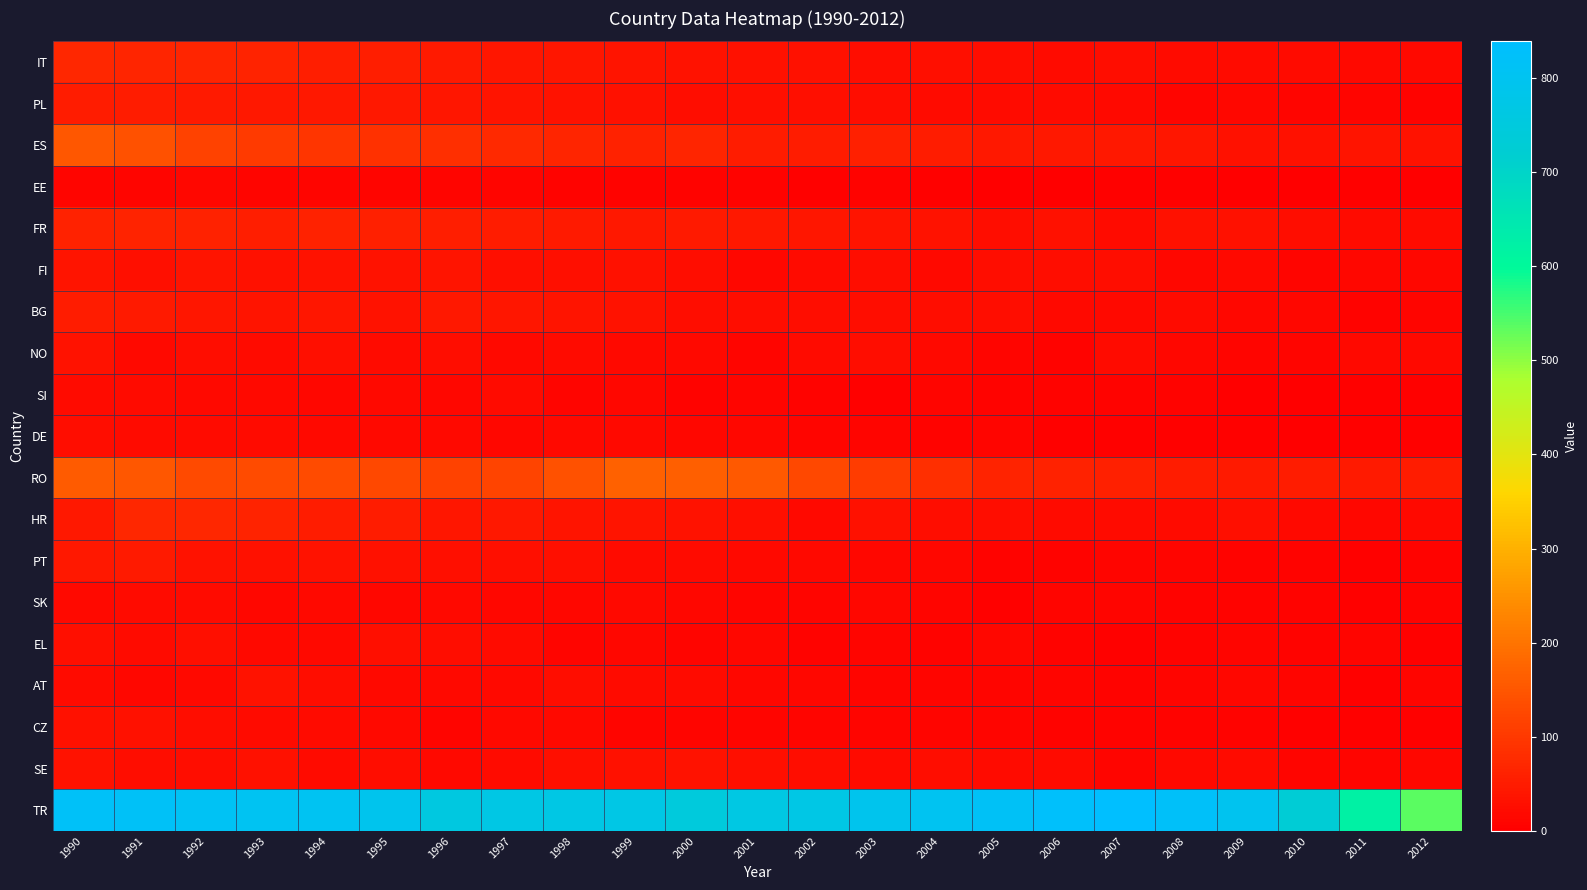

Reading right to left, list all the values displayed in this chart.

IT: 2012=17	2011=18	2010=20	2009=20	2008=22	2007=26	2006=20	2005=24	2004=28	2003=25	2002=32	2001=30	2000=36	1999=37	1998=41	1997=40	1996=46	1995=55	1994=54	1993=63	1992=66	1991=66	1990=71
PL: 2012=9	2011=12	2010=12	2009=15	2008=13	2007=19	2006=21	2005=20	2004=20	2003=26	2002=29	2001=27	2000=26	1999=32	1998=35	1997=39	1996=41	1995=44	1994=44	1993=43	1992=47	1991=52	1990=51
ES: 2012=34	2011=38	2010=32	2009=32	2008=40	2007=43	2006=43	2005=43	2004=51	2003=57	2002=52	2001=51	2000=66	1999=61	1998=68	1997=74	1996=83	1995=86	1994=93	1993=104	1992=116	1991=142	1990=153
EE: 2012=1	2011=4	2010=2	2009=1	2008=4	2007=4	2006=3	2005=3	2004=4	2003=8	2002=4	2001=8	2000=7	1999=7	1998=7	1997=10	1996=11	1995=11	1994=12	1993=12	1992=14	1991=10	1990=13
FR: 2012=21	2011=22	2010=25	2009=32	2008=32	2007=20	2006=32	2005=26	2004=36	2003=37	2002=42	2001=44	2000=49	1999=45	1998=46	1997=52	1996=54	1995=57	1994=61	1993=55	1992=62	1991=63	1990=62
FI: 2012=15	2011=15	2010=13	2009=18	2008=15	2007=24	2006=23	2005=26	2004=19	2003=26	2002=20	2001=16	2000=24	1999=32	1998=28	1997=27	1996=37	1995=33	1994=35	1993=30	1992=39	1991=29	1990=38
BG: 2012=11	2011=9	2010=15	2009=16	2008=20	2007=17	2006=17	2005=23	2004=26	2003=25	2002=23	2001=23	2000=24	1999=34	1998=39	1997=41	1996=44	1995=33	1994=40	1993=37	1992=42	1991=47	1990=51
NO: 2012=17	2011=19	2010=11	2009=12	2008=14	2007=21	2006=7	2005=13	2004=18	2003=26	2002=22	2001=11	2000=18	1999=19	1998=22	1997=17	1996=24	1995=21	1994=28	1993=22	1992=26	1991=18	1990=33
SI: 2012=5	2011=5	2010=3	2009=3	2008=7	2007=8	2006=7	2005=8	2004=11	2003=6	2002=9	2001=10	2000=9	1999=15	1998=13	1997=21	1996=16	1995=18	1994=16	1993=18	1992=18	1991=21	1990=20
DE: 2012=4	2011=6	2010=3	2009=6	2008=5	2007=5	2006=5	2005=10	2004=7	2003=12	2002=13	2001=16	2000=15	1999=17	1998=17	1997=15	1996=17	1995=18	1994=19	1993=22	1992=20	1991=22	1990=23
RO: 2012=51	2011=46	2010=50	2009=47	2008=52	2007=56	2006=62	2005=63	2004=82	2003=107	2002=126	2001=157	2000=164	1999=169	1998=144	1997=119	1996=117	1995=127	1994=132	1993=132	1992=131	1991=154	1990=158
HR: 2012=17	2011=16	2010=18	2009=28	2008=20	2007=20	2006=20	2005=23	2004=23	2003=31	2002=18	2001=28	2000=34	1999=37	1998=38	1997=44	1996=40	1995=51	1994=50	1993=63	1992=69	1991=70	1990=45
PT: 2012=9	2011=5	2010=9	2009=9	2008=10	2007=10	2006=8	2005=9	2004=14	2003=16	2002=18	2001=18	2000=21	1999=21	1998=28	1997=27	1996=28	1995=30	1994=34	1993=32	1992=36	1991=49	1990=43
SK: 2012=7	2011=5	2010=7	2009=9	2008=8	2007=11	2006=11	2005=6	2004=11	2003=15	2002=12	2001=13	2000=14	1999=18	1998=15	1997=14	1996=17	1995=16	1994=18	1993=16	1992=20	1991=22	1990=19
EL: 2012=4	2011=11	2010=9	2009=10	2008=7	2007=6	2006=8	2005=14	2004=8	2003=13	2002=7	2001=16	2000=13	1999=14	1998=13	1997=21	1996=24	1995=27	1994=19	1993=19	1992=27	1991=21	1990=28
AT: 2012=13	2011=6	2010=12	2009=14	2008=13	2007=9	2006=10	2005=12	2004=12	2003=13	2002=16	2001=14	2000=20	1999=20	1998=24	1997=19	1996=18	1995=18	1994=24	1993=33	1992=17	1991=16	1990=20
CZ: 2012=5	2011=4	2010=6	2009=7	2008=7	2007=8	2006=7	2005=12	2004=10	2003=11	2002=10	2001=13	2000=13	1999=13	1998=17	1997=18	1996=12	1995=18	1994=21	1993=21	1992=26	1991=30	1990=30
SE: 2012=15	2011=11	2010=11	2009=22	2008=19	2007=13	2006=20	2005=20	2004=25	2003=22	2002=25	2001=27	2000=36	1999=31	1998=28	1997=21	1996=19	1995=23	1994=20	1993=32	1992=26	1991=24	1990=33
TR: 2012=537	2011=621	2010=729	2009=797	2008=823	2007=839	2006=827	2005=816	2004=801	2003=790	2002=772	2001=766	2000=750	1999=771	1998=769	1997=767	1996=758	1995=790	1994=805	1993=806	1992=811	1991=817	1990=822